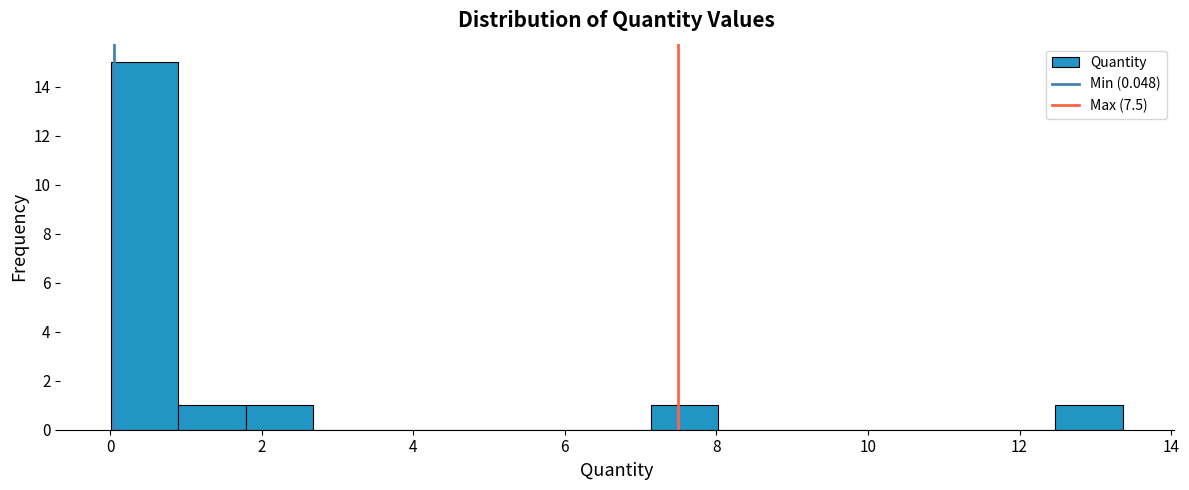

Reading left to right, transcribe this chart: for each bar, give the range it covers on the x-axis and its height. Neither the bar edges nor the heights are printed on the chart, so give them approximately, as read against the axes.

0.0 to 1.0: 15
1.0 to 1.8: 1
1.8 to 2.6: 1
2.6 to 3.6: 0
3.6 to 4.4: 0
4.4 to 5.4: 0
5.4 to 6.2: 0
6.2 to 7.2: 0
7.2 to 8.0: 1
8.0 to 9.0: 0
9.0 to 9.8: 0
9.8 to 10.6: 0
10.6 to 11.6: 0
11.6 to 12.4: 0
12.4 to 13.4: 1